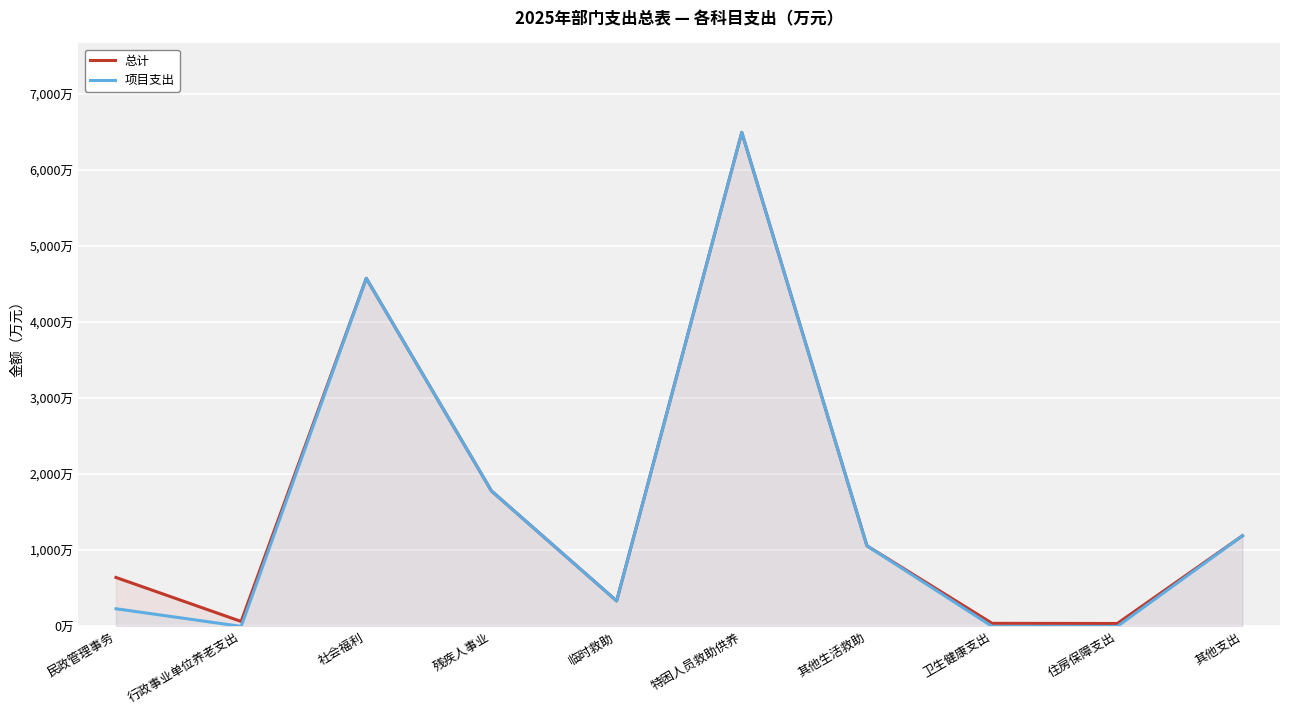

Is it true that 总计 equals 584.9 at 临时救助?

False